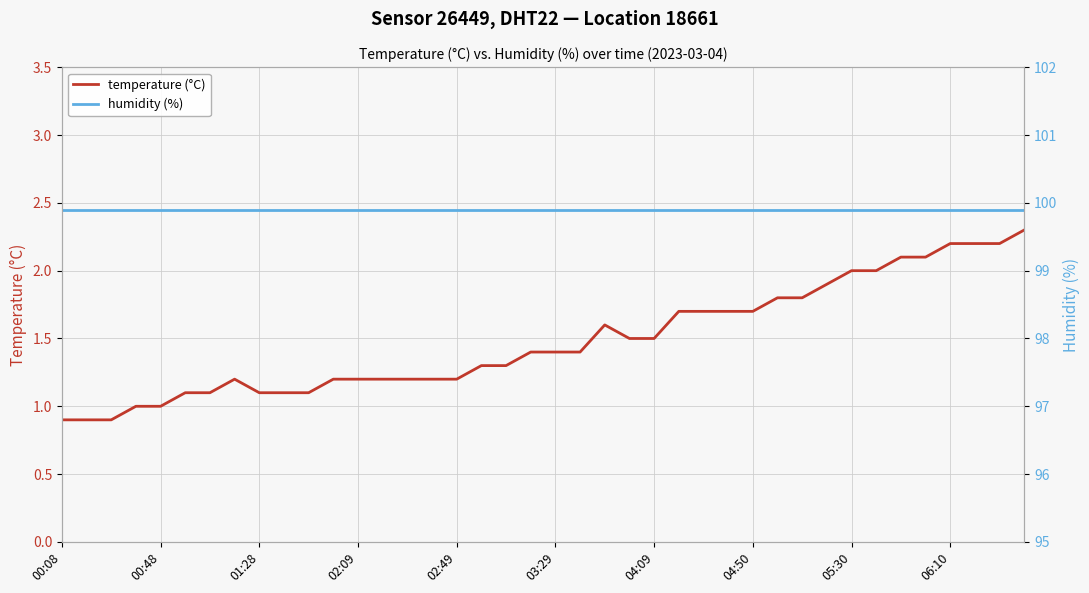

Is this an area chart (filled region under the line)?

No